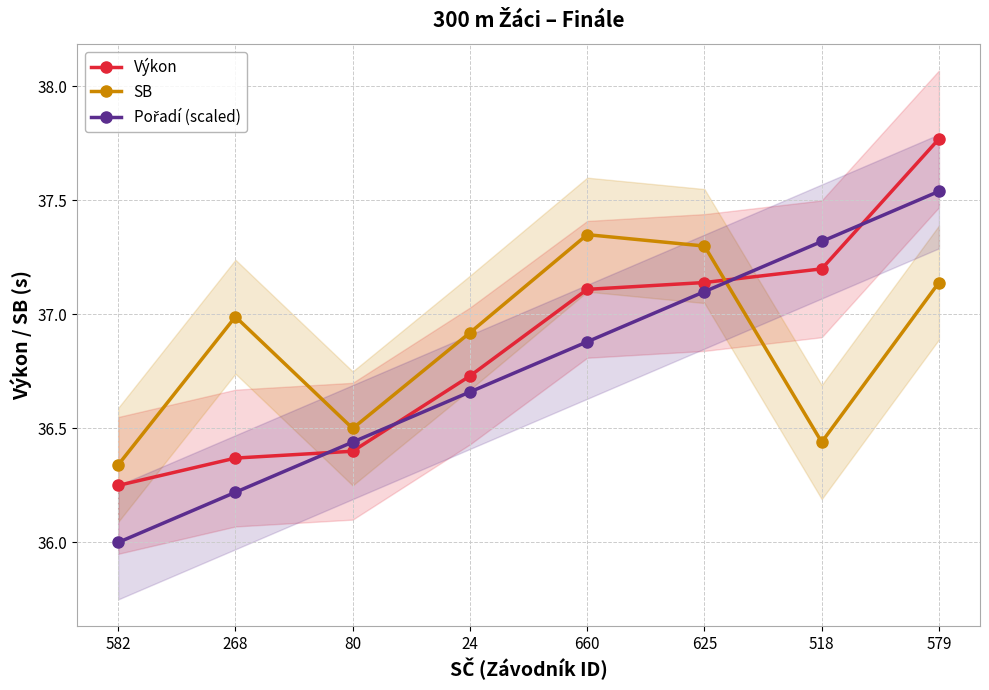

How many data points in Výkon are above 37?

4